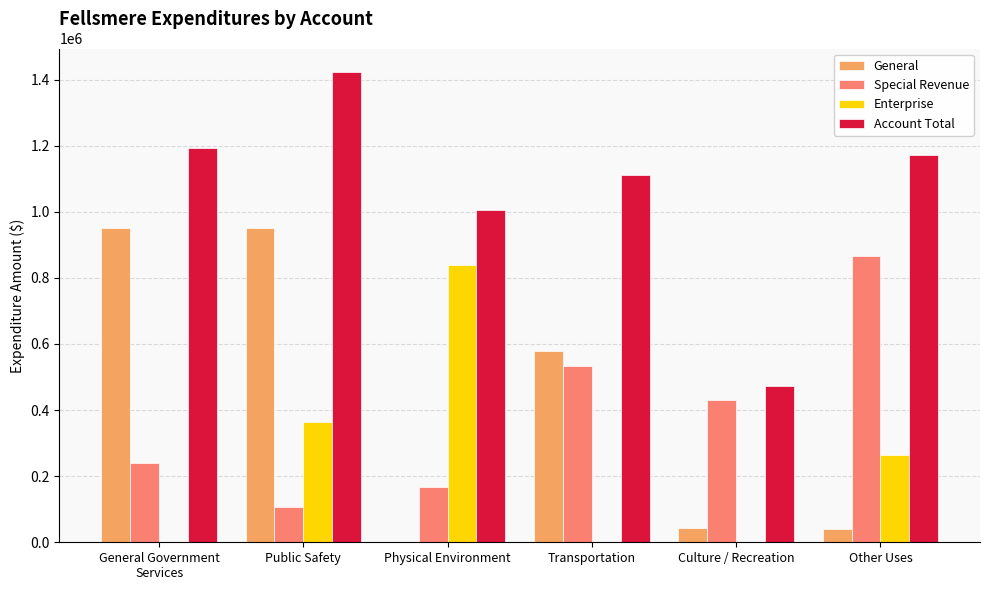

Read the Account Total value at Physical Environment.

1004332